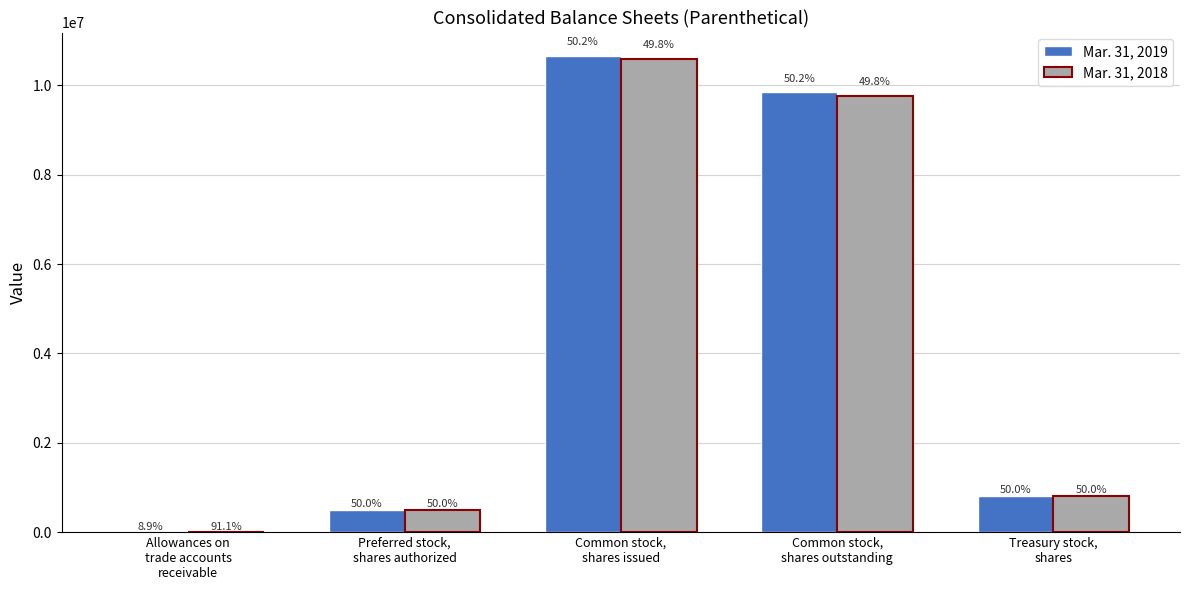

What is the value of the Mar. 31, 2019 bar at the 2nd from the left?

500000